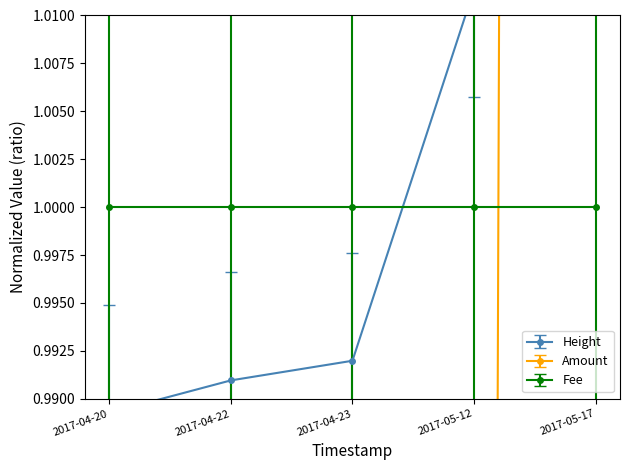

Which series has the largest total across all categories?

Amount